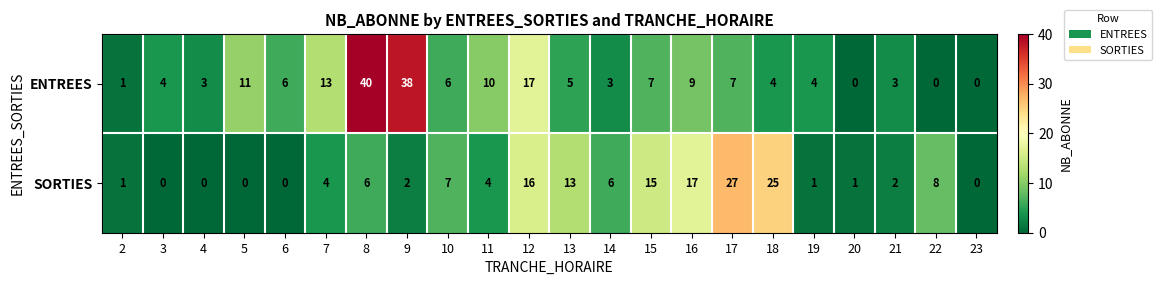

What is the greatest value displayed?

40